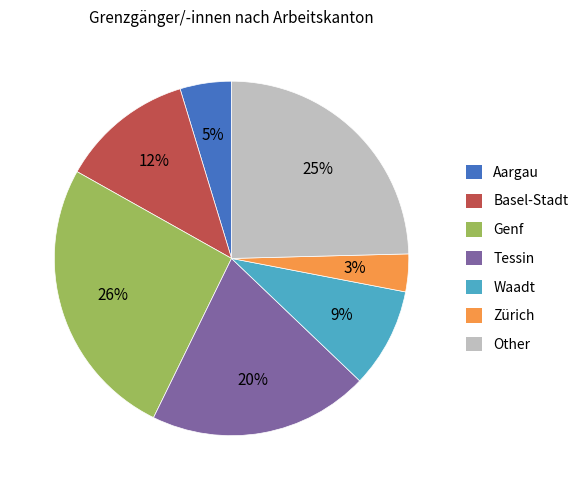

To the nearest percent, what is the average slice percentage?

14%